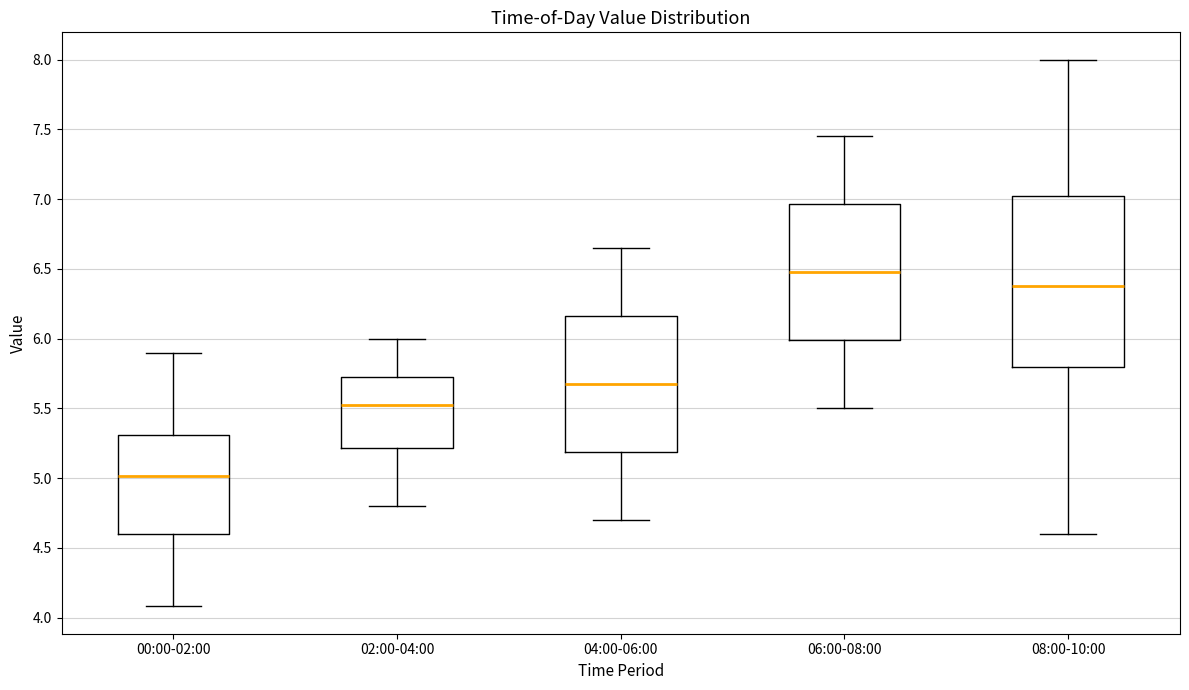

Reading left to right, read every box against the y-axis: the position of its median line, the range the box covers, and the ends of its whiskers. The values are not printed on the chart, so give them approximately, as read against the axis.

00:00-02:00: median 5.00, box 4.60 to 5.30, whiskers 4.10 to 5.90
02:00-04:00: median 5.55, box 5.20 to 5.75, whiskers 4.80 to 6.00
04:00-06:00: median 5.70, box 5.20 to 6.15, whiskers 4.70 to 6.65
06:00-08:00: median 6.50, box 6.00 to 6.95, whiskers 5.50 to 7.45
08:00-10:00: median 6.40, box 5.80 to 7.05, whiskers 4.60 to 8.00